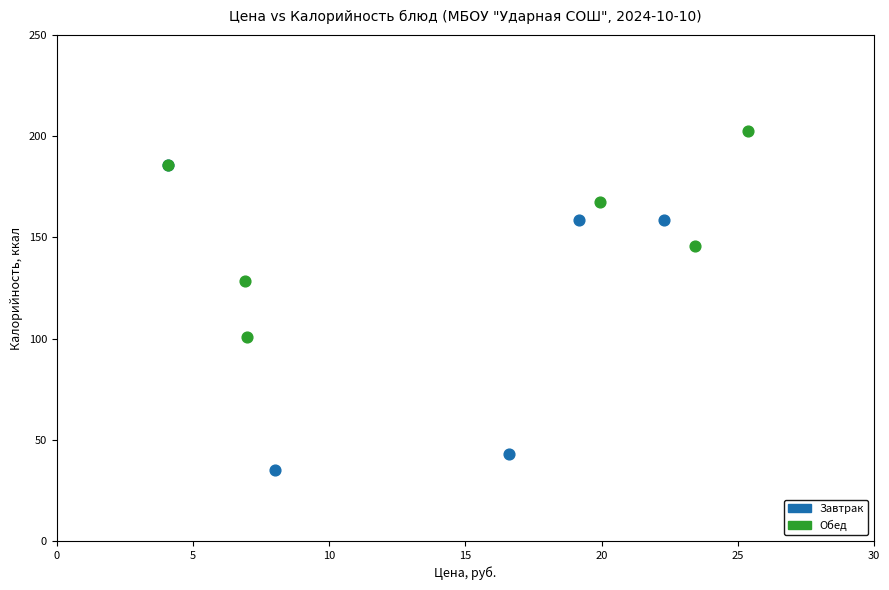

Which series reaches the minimum Y coordinate?

Завтрак